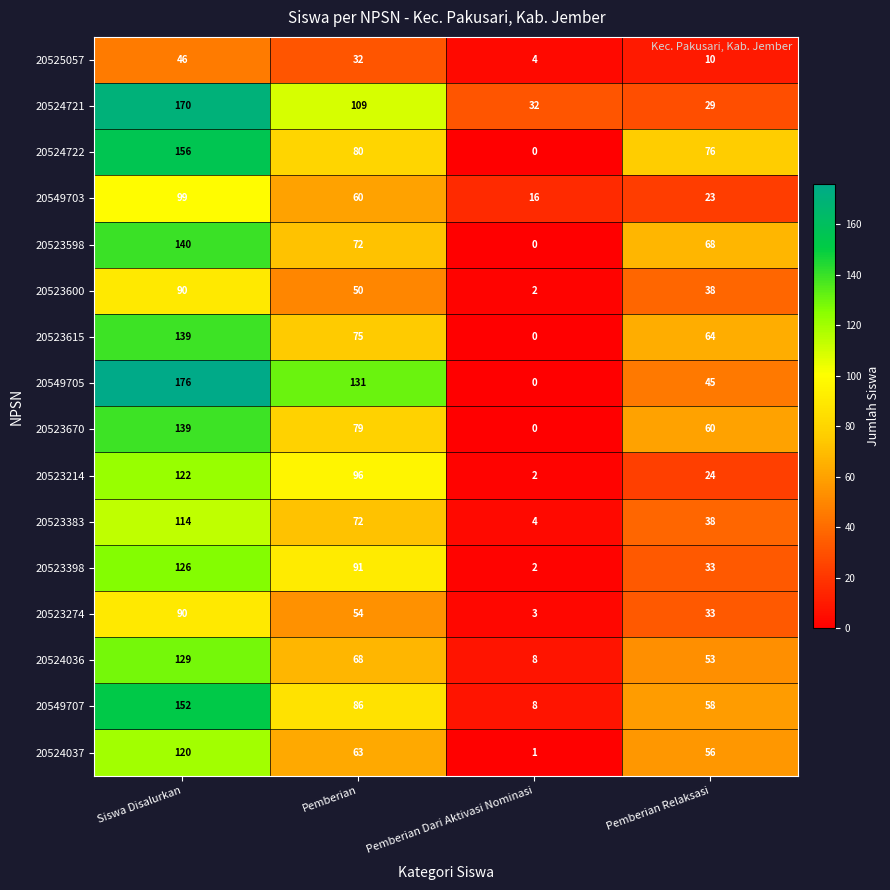

What is the difference between the second highest and minimum values in the 20549707 series?

78